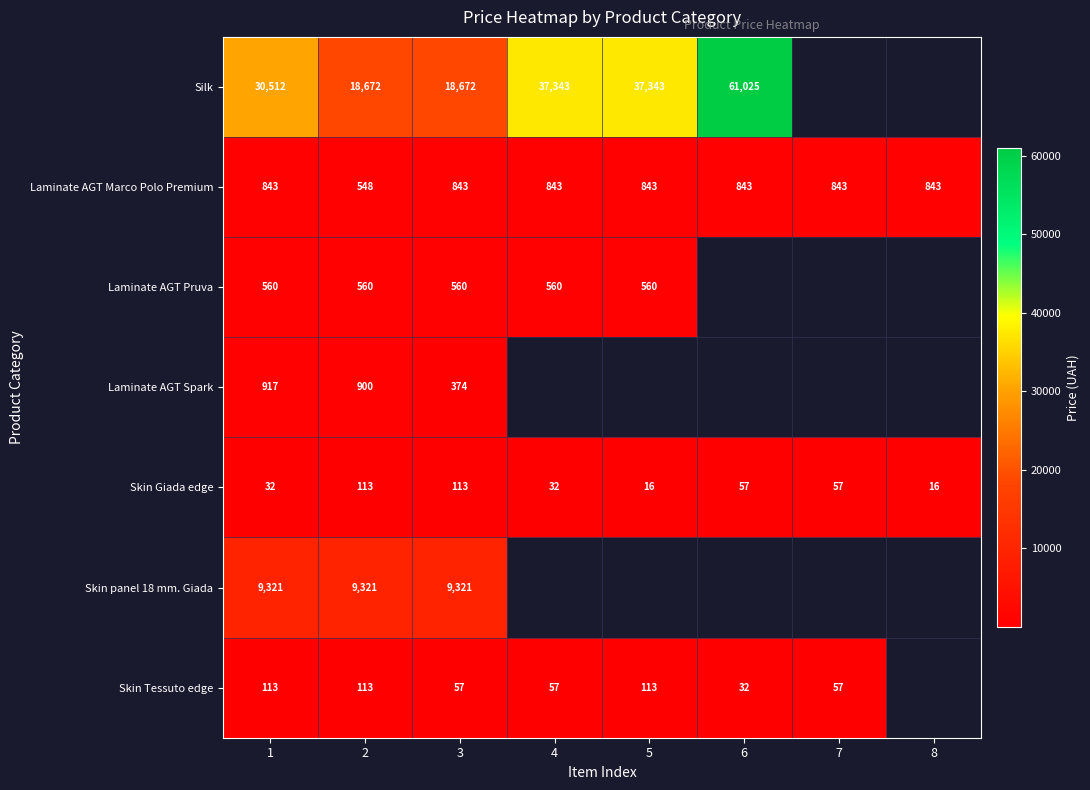

At which category does the chart reach its minimum across all series?

5